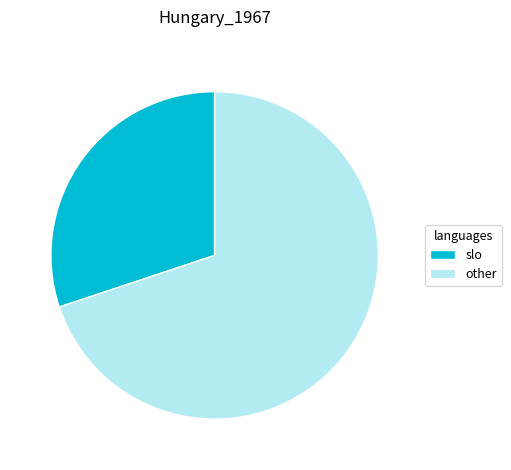

Does slo account for over 50% of the chart?

No